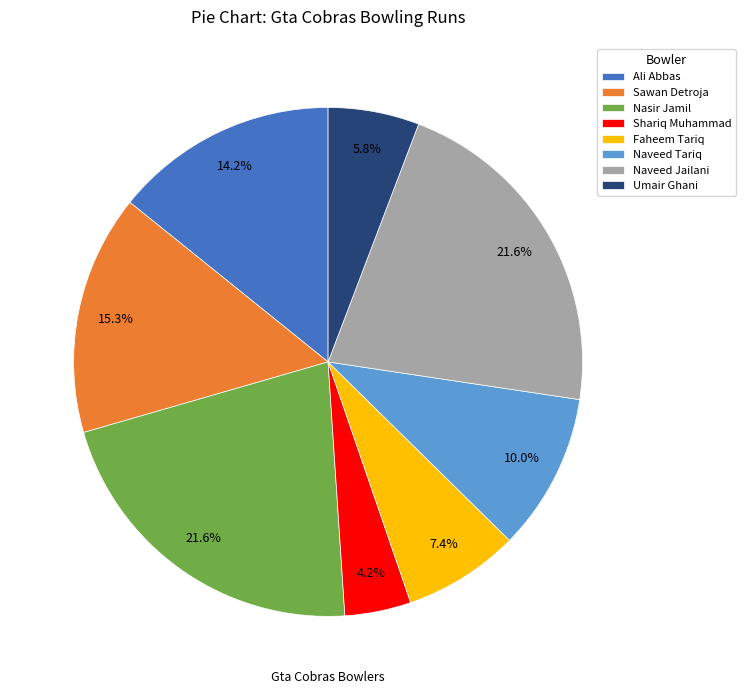

Which category has the smallest portion of the pie?

Shariq Muhammad